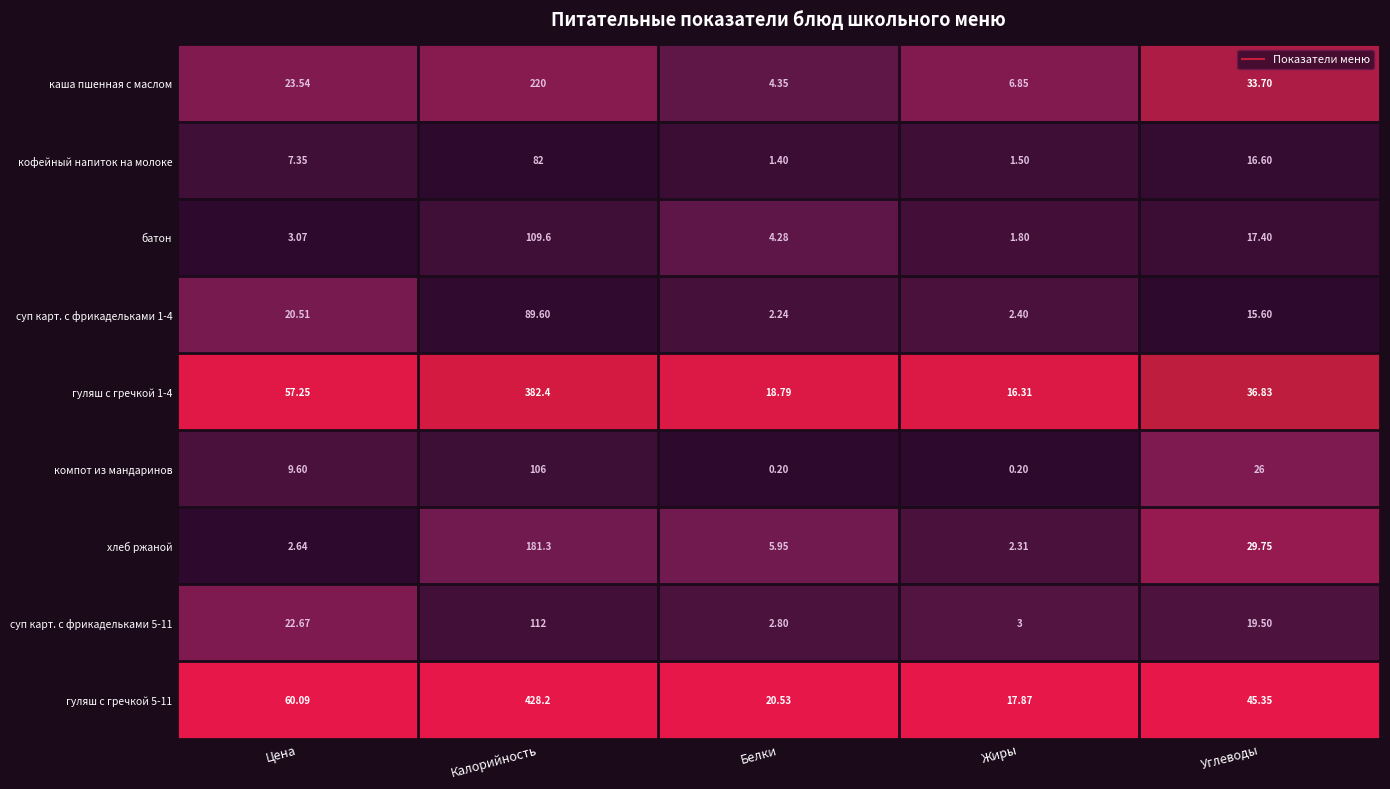

Which series changed the most between Цена and Белки?

гуляш с гречкой 5-11